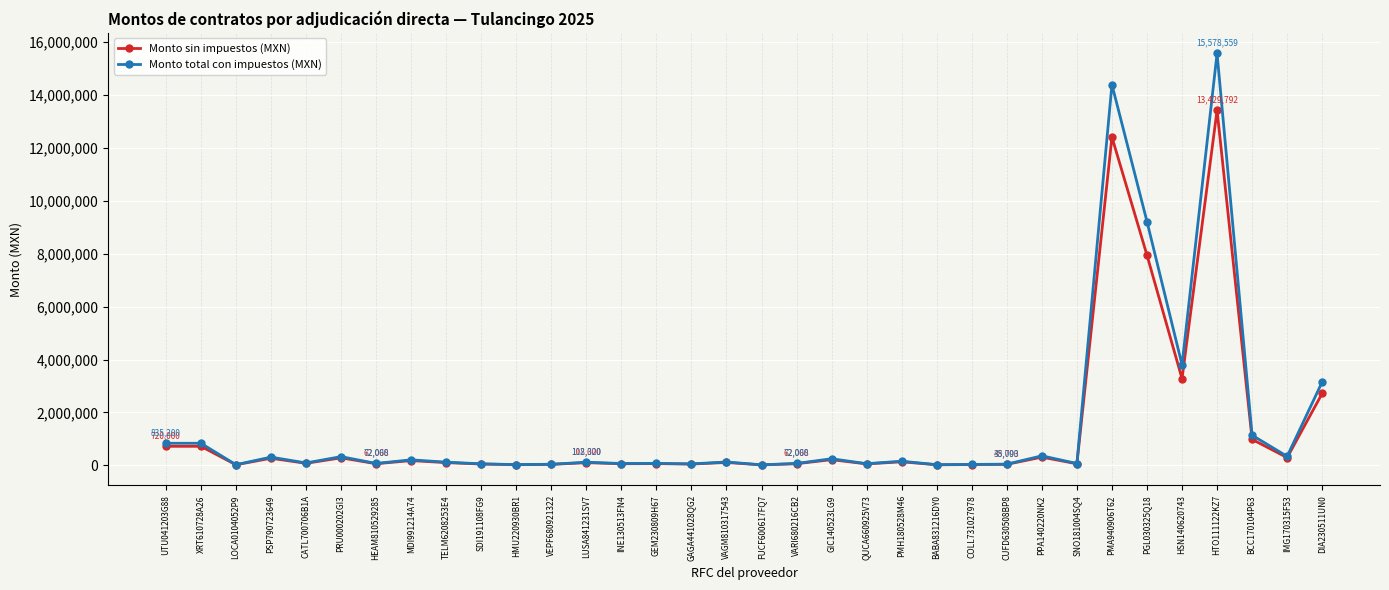

What is the sum of the Monto sin impuestos (MXN) values at LUSA841231SV7 and QUCA660925V73?

156310.4